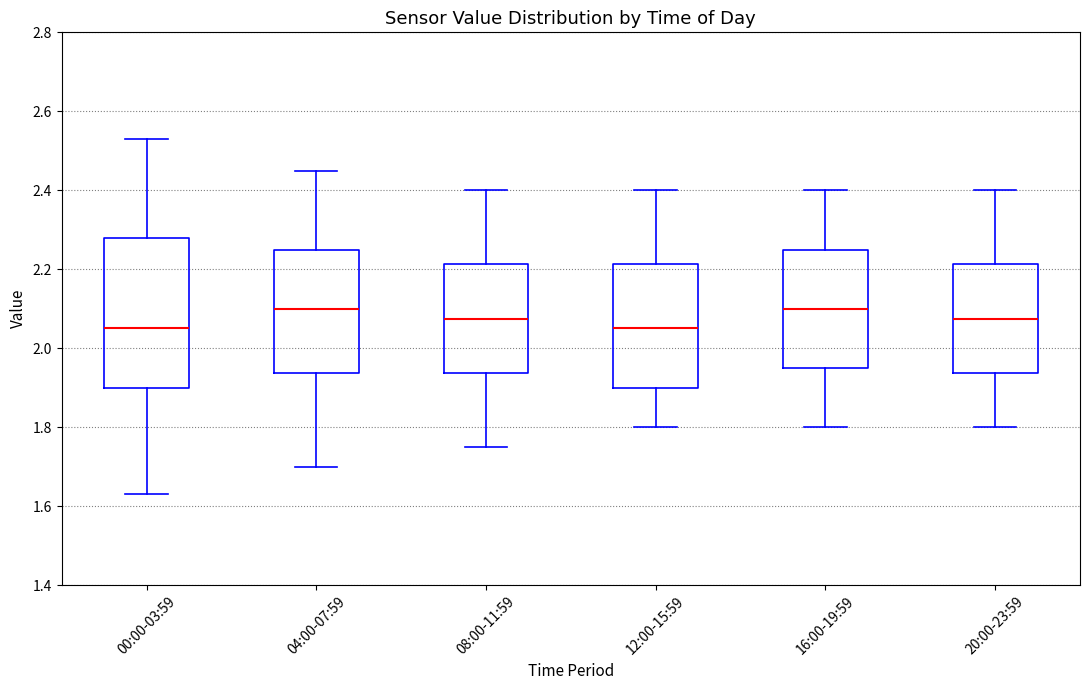

Which box is the tallest, from its lower edge to its upper edge?

00:00-03:59